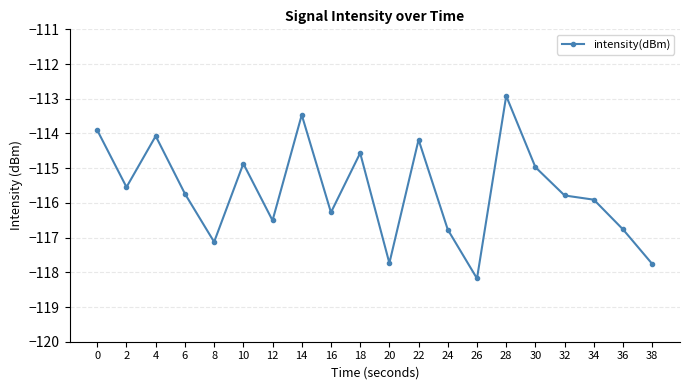

At which label is the value closest to -115?

30